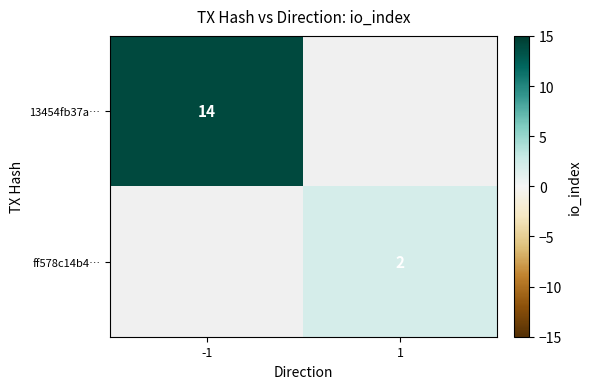

How many series are shown in this chart?

2